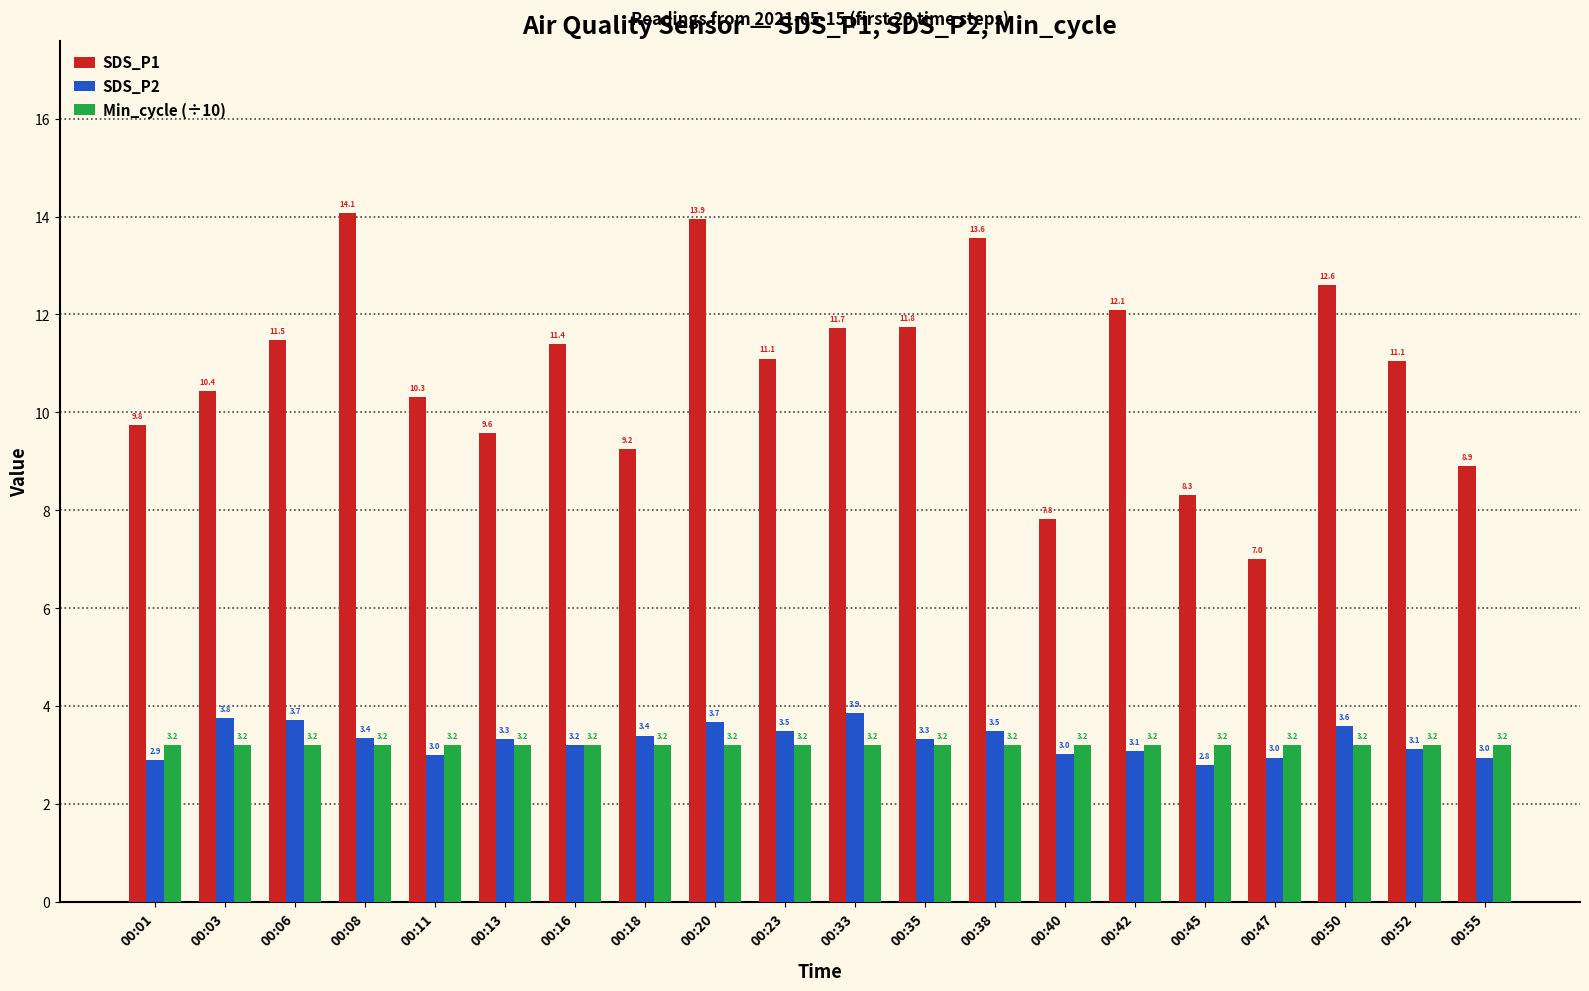

What is the approximate value of Min_cycle (÷10) at 00:16?

3.2